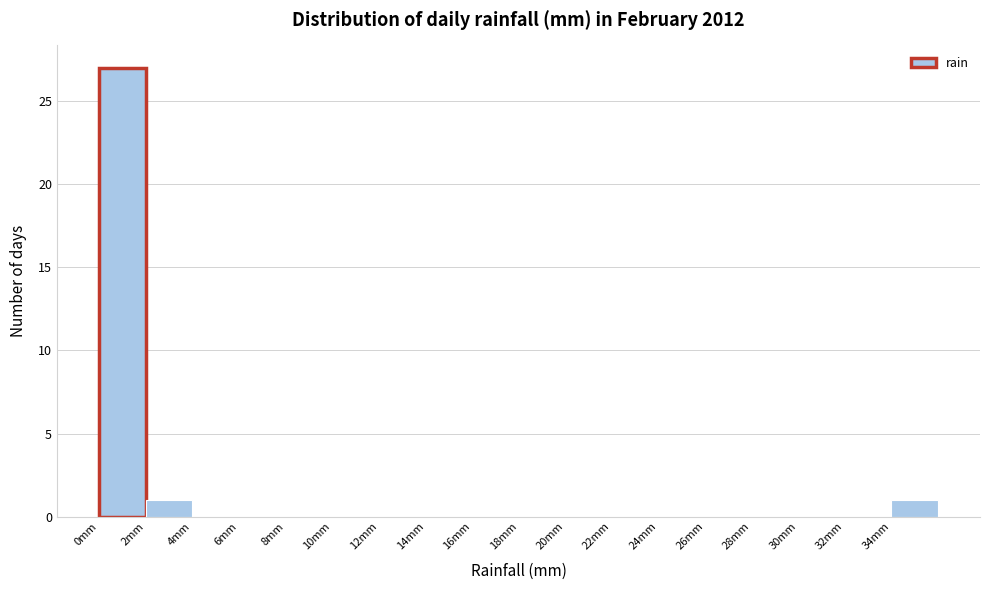

Reading left to right, transcribe this chart: for each bar, give the range it covers on the x-axis and its height. The values are not printed on the chart, so give them approximately, as read against the axis.

0 to 2: 27
2 to 4: 1
4 to 6: 0
6 to 8: 0
8 to 10: 0
10 to 12: 0
12 to 14: 0
14 to 16: 0
16 to 18: 0
18 to 20: 0
20 to 22: 0
22 to 24: 0
24 to 26: 0
26 to 28: 0
28 to 30: 0
30 to 32: 0
32 to 34: 0
34 to 36: 1